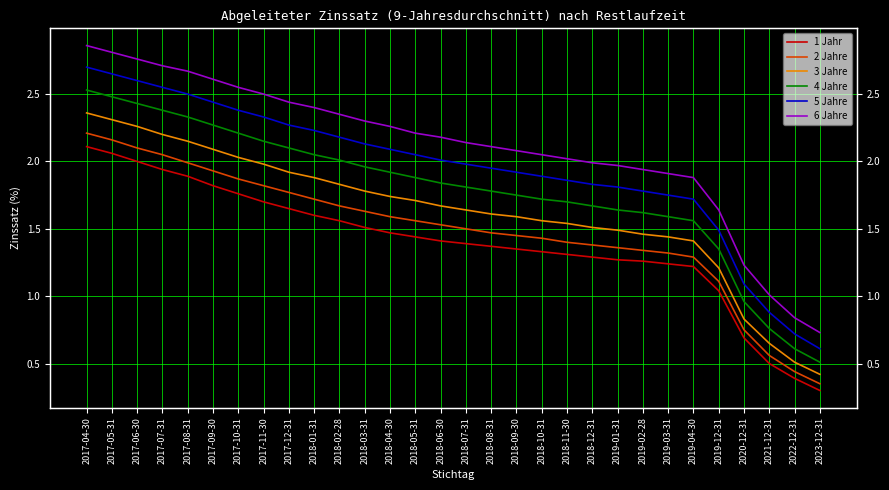

Count the number of categories in the chart.

30